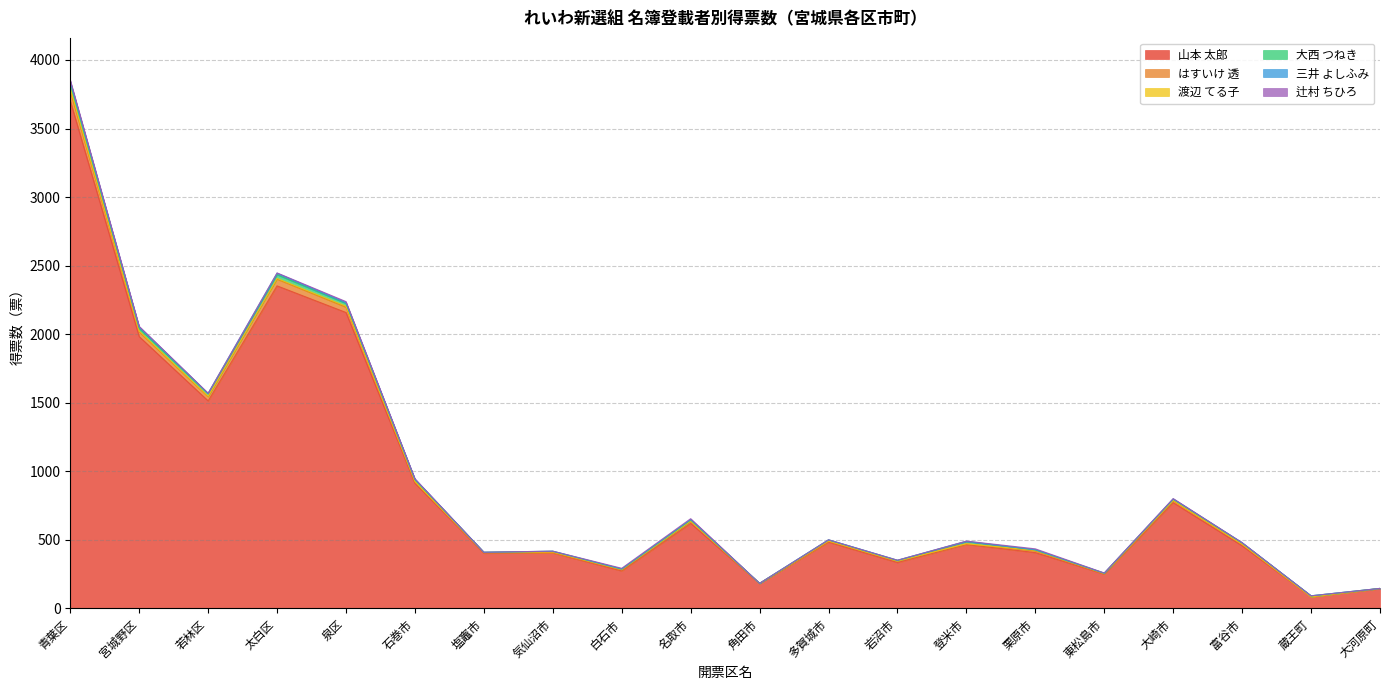

At which label does 辻村 ちひろ first exceed 2?

青葉区